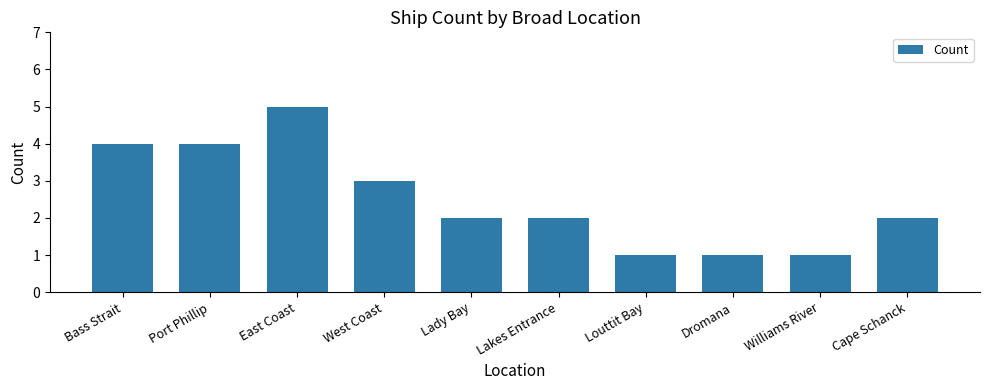

Approximately how many times larger is the value at Williams River compared to Lady Bay?

0.5